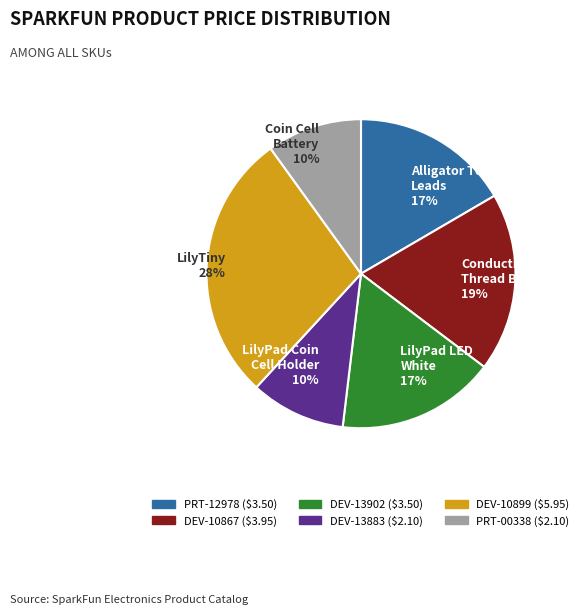

Count the number of slices in the pie.

6